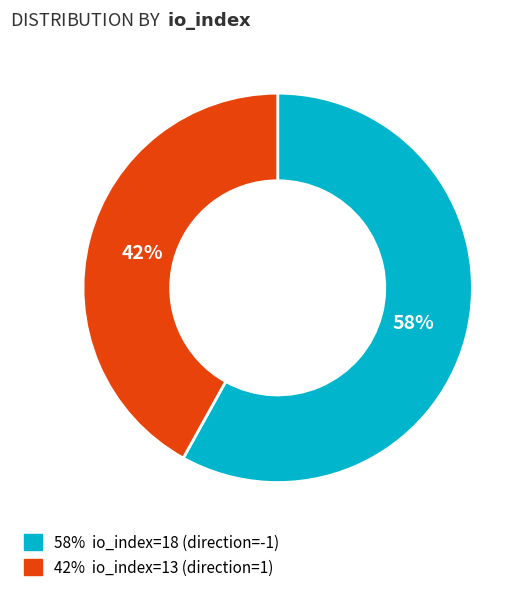

How many slices are in this pie chart?

2